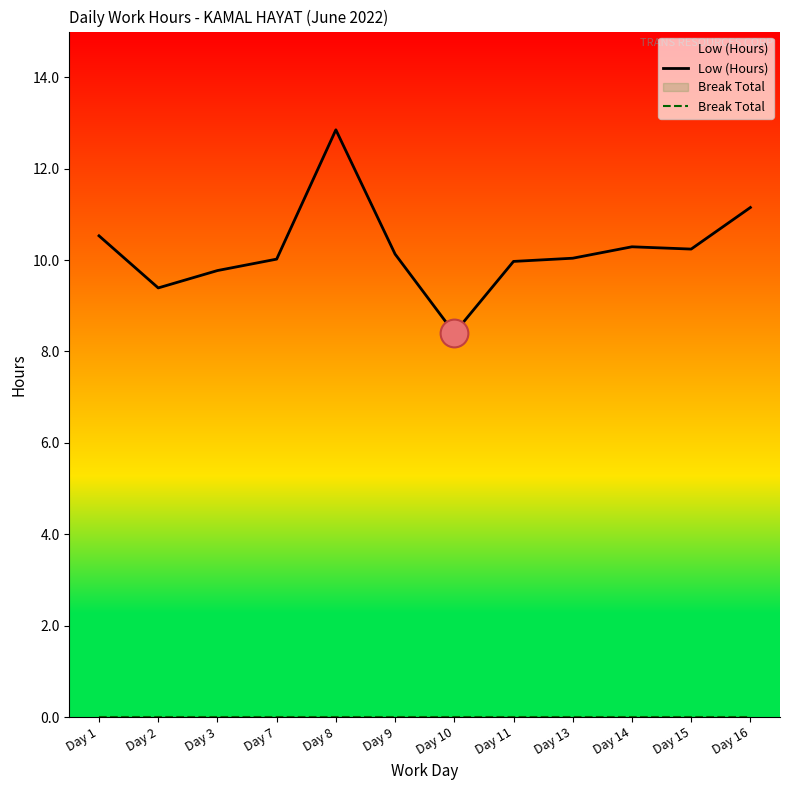

Which series contains the lowest Y value?

Break Total